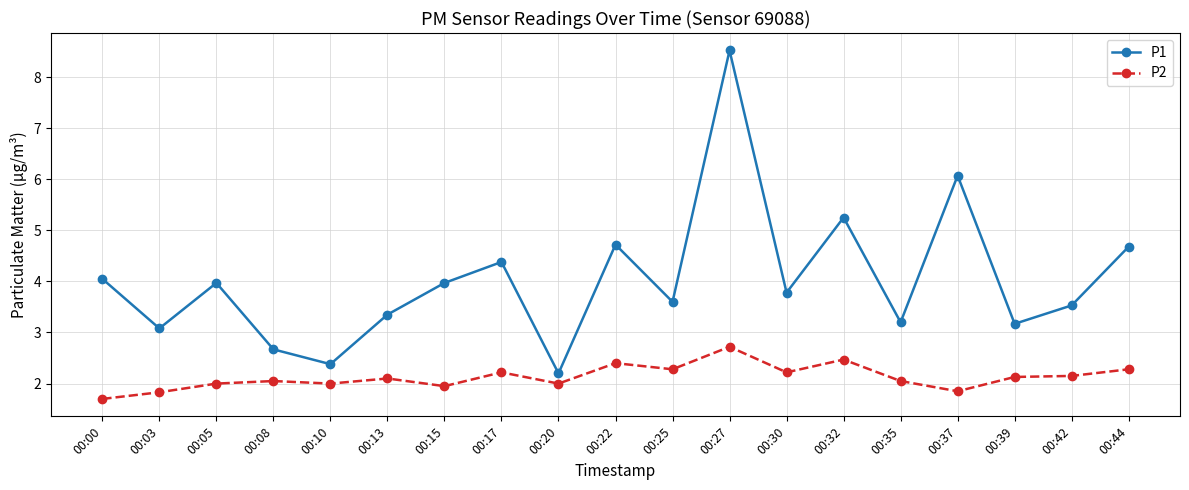

What is the smallest value displayed?

1.7